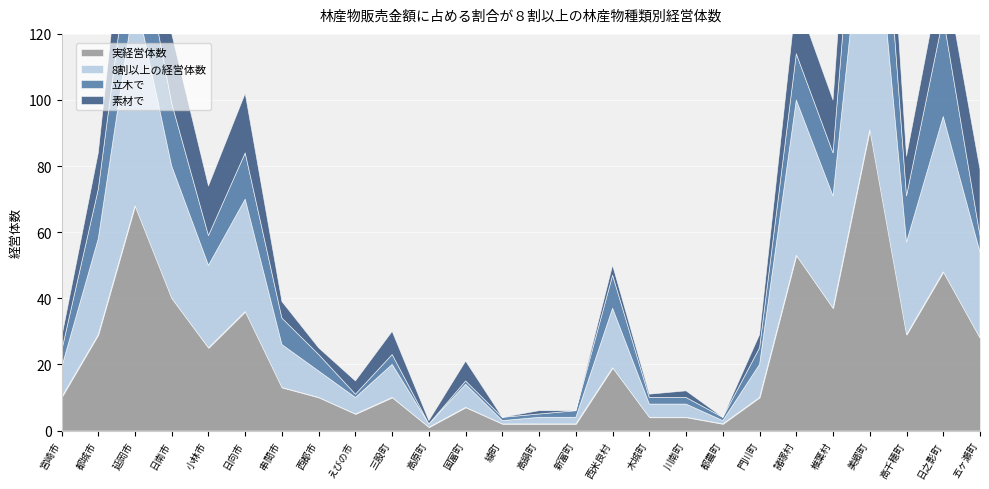

What position from the right is 諸塚村?

6